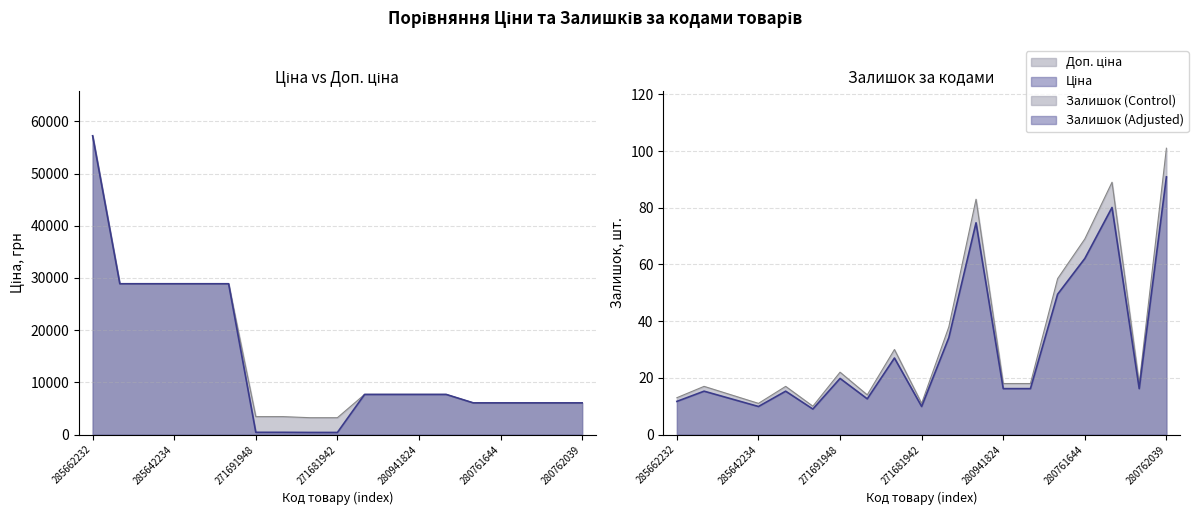

What is the difference between the maximum and minimum values in the Доп. ціна series?

54006.7